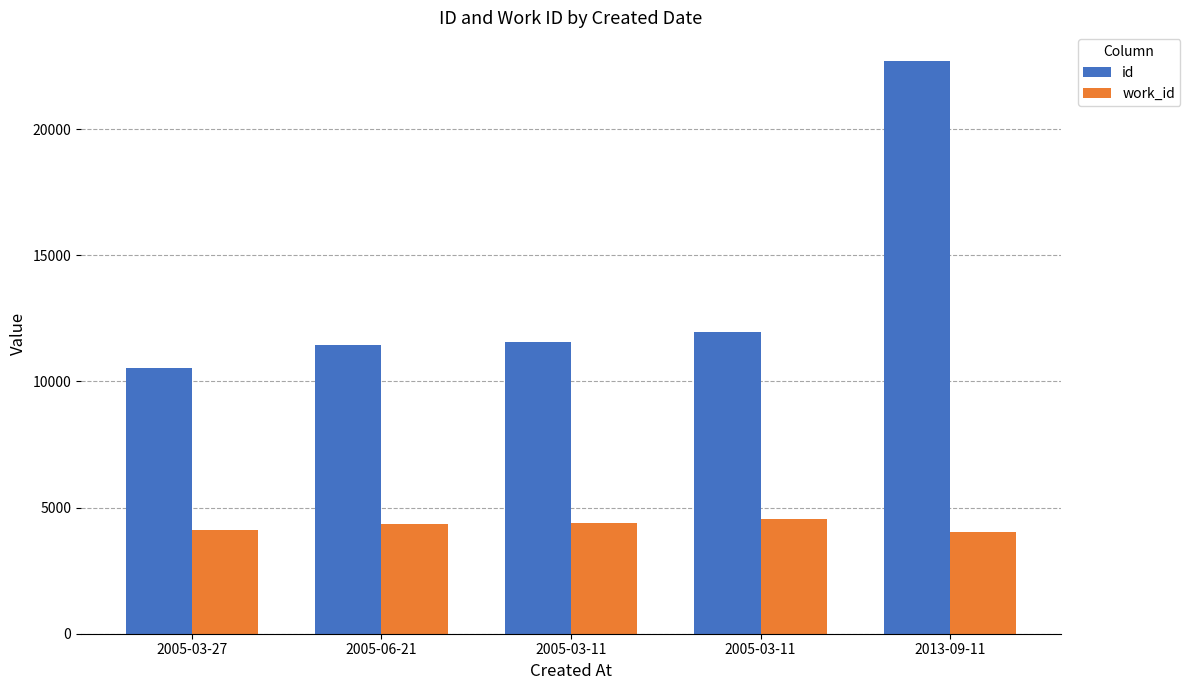

What is the highest value of the id series?

22705